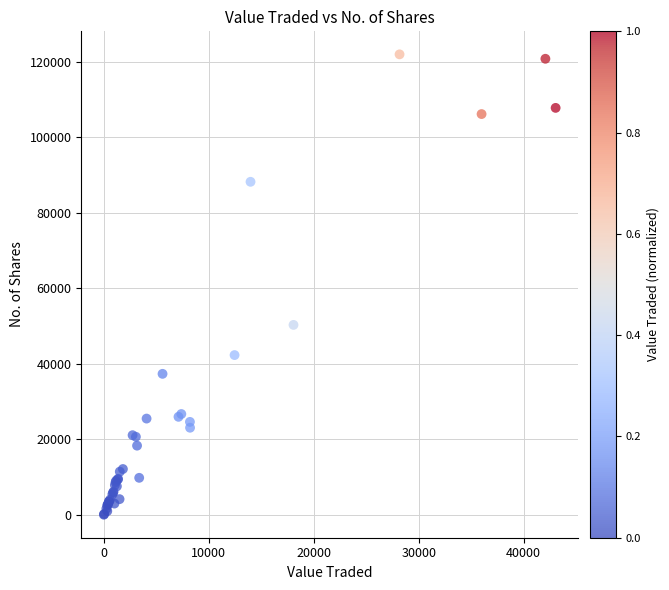

What Y value in the scatter plot is closest to 61002?

50314